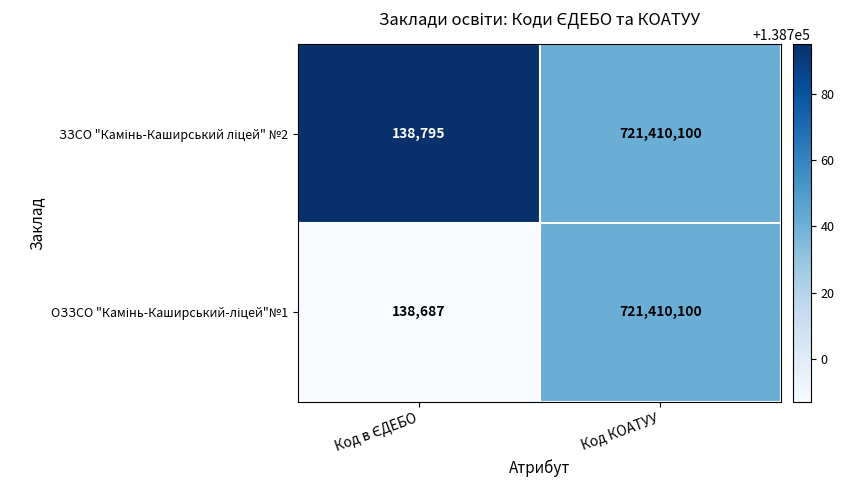

At which category is the sum across all series the highest?

Код КОАТУУ